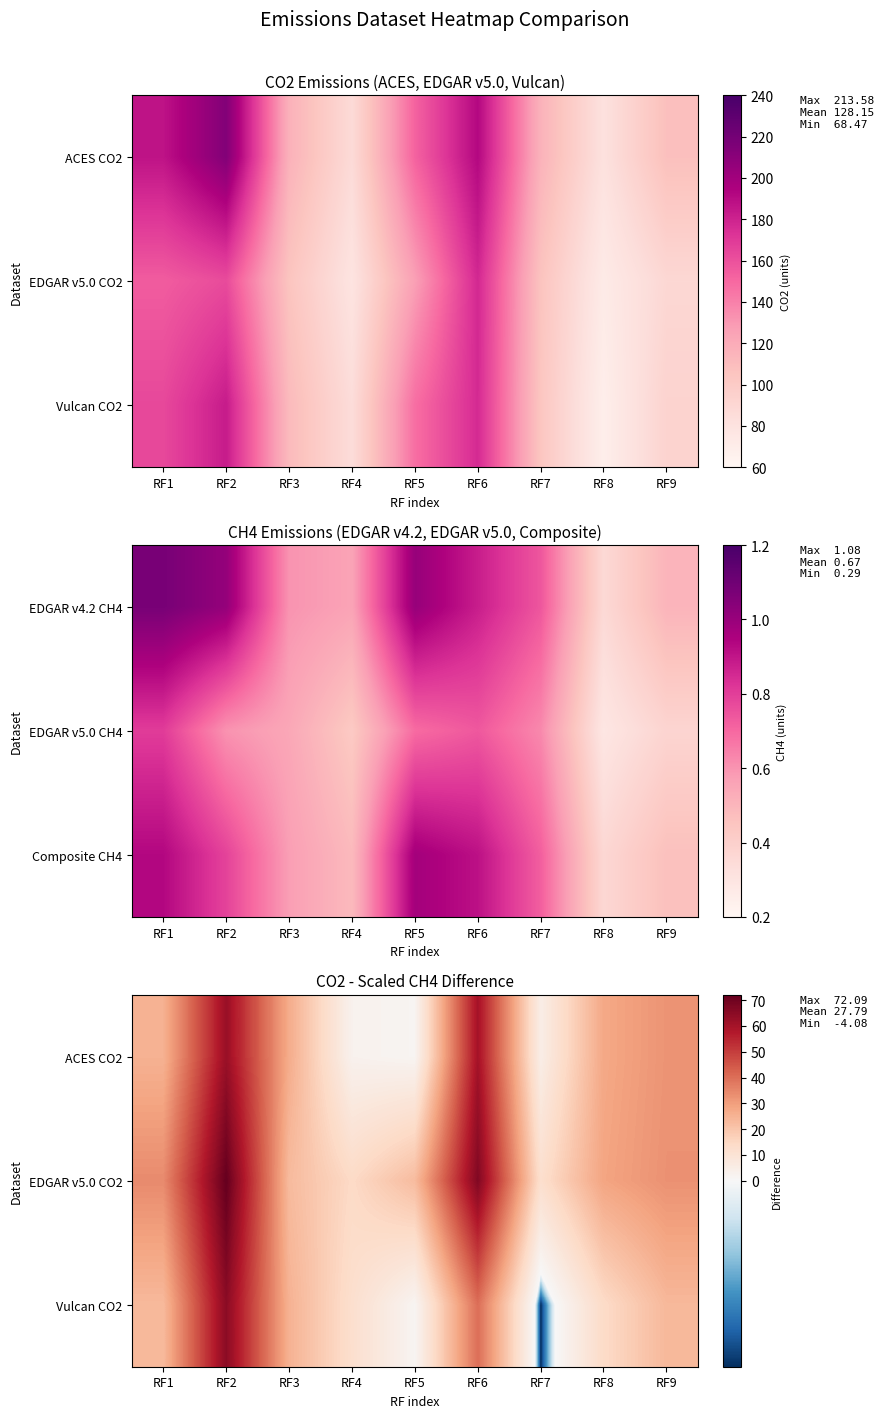

What is the highest value of the EDGAR v5.0 CO2 series?

72.1